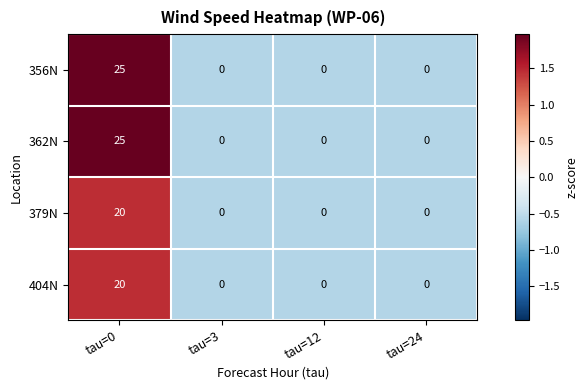

At which category does the chart reach its peak across all series?

tau=0